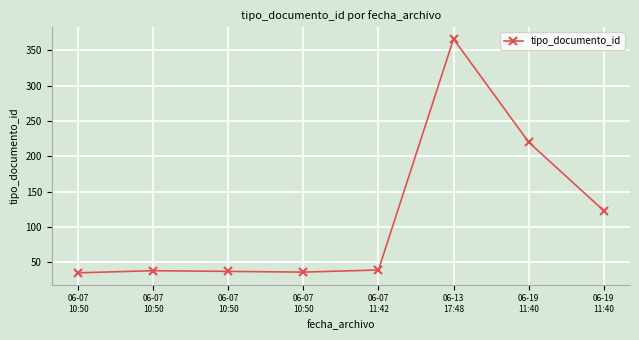

List the labels in order of value, smallest first.

06-07
10:50, 06-07
10:50, 06-07
10:50, 06-07
10:50, 06-07
11:42, 06-19
11:40, 06-19
11:40, 06-13
17:48